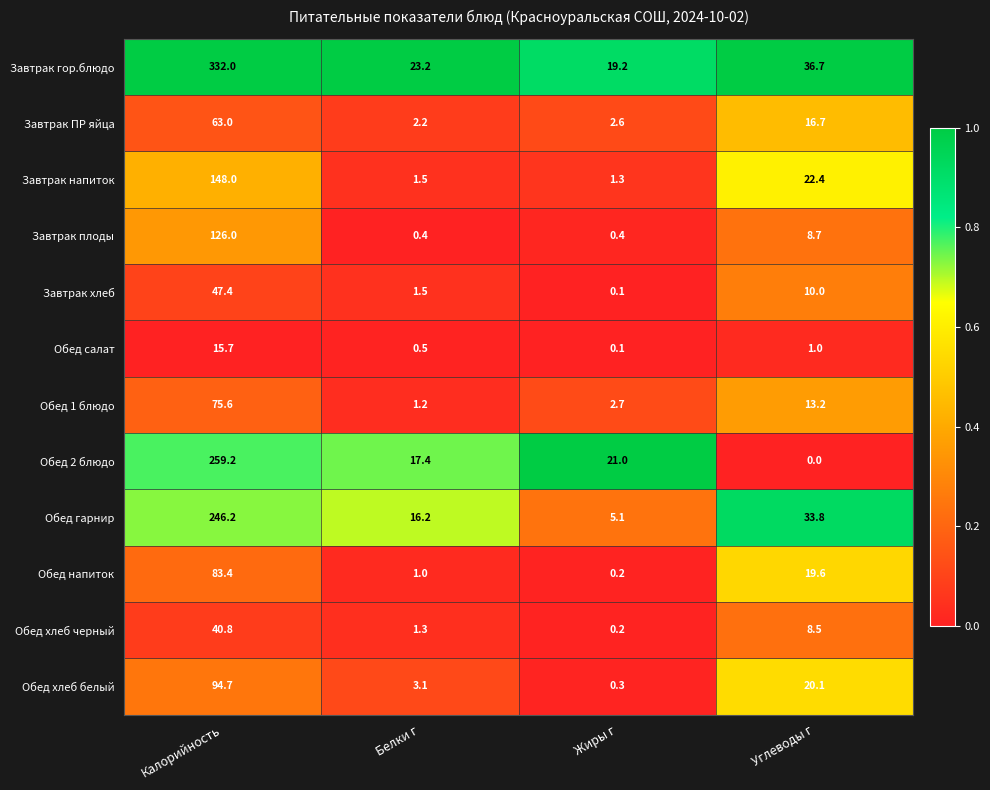

At which category is the sum across all series the highest?

Калорийность